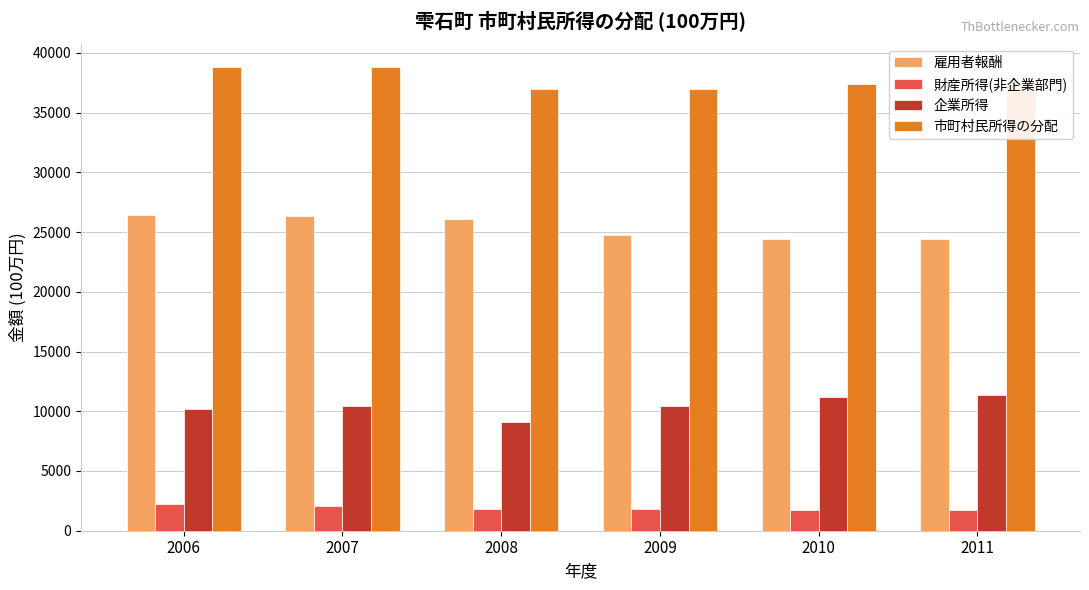

How many 財産所得(非企業部門) values are between 1766 and 2062?

4